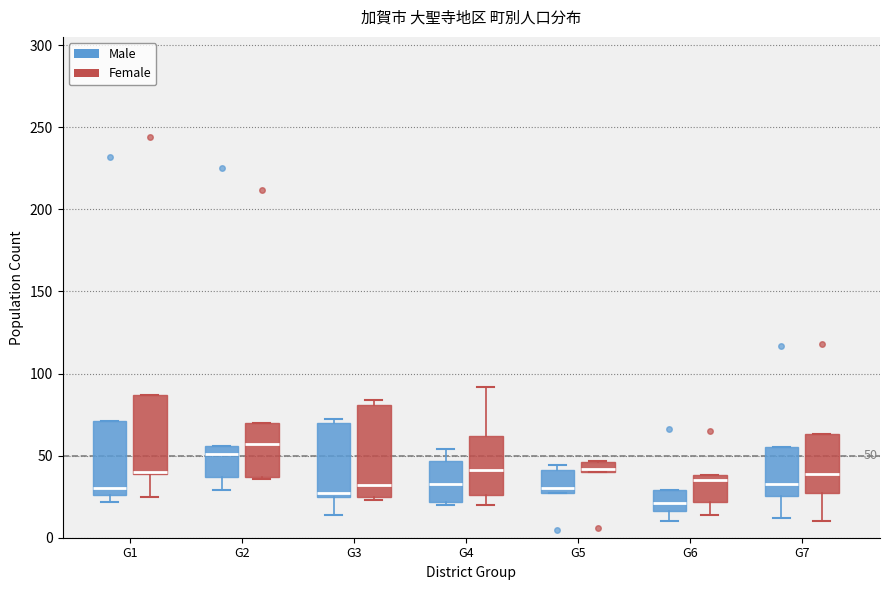

Which box is the tallest, from its lower edge to its upper edge?

G3 (Female)